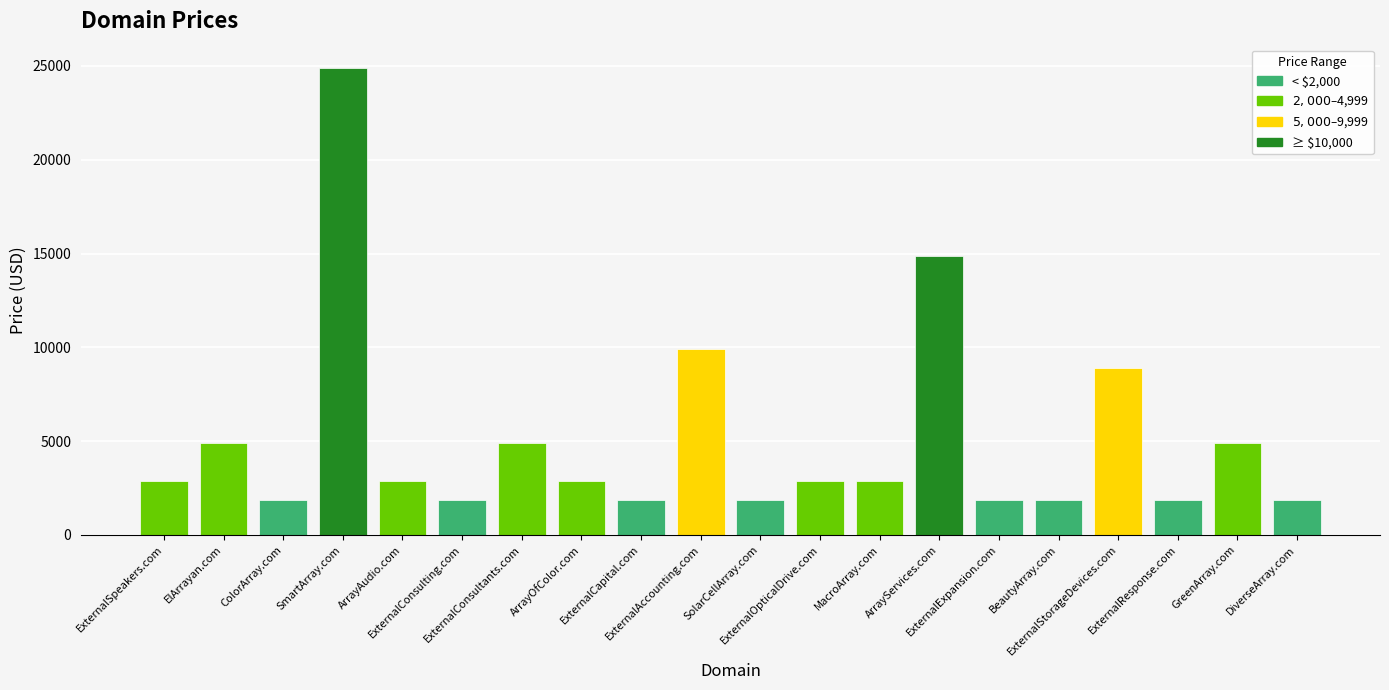

Does the chart contain stacked bars?

No